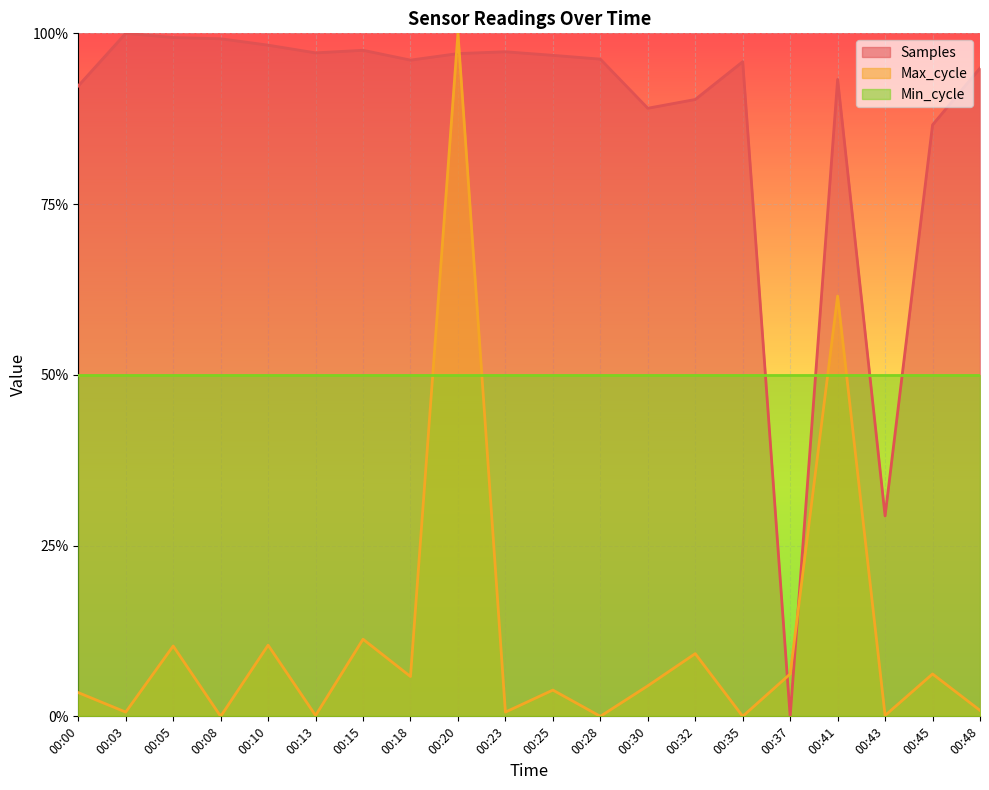

How many values in Max_cycle are above zero?

17